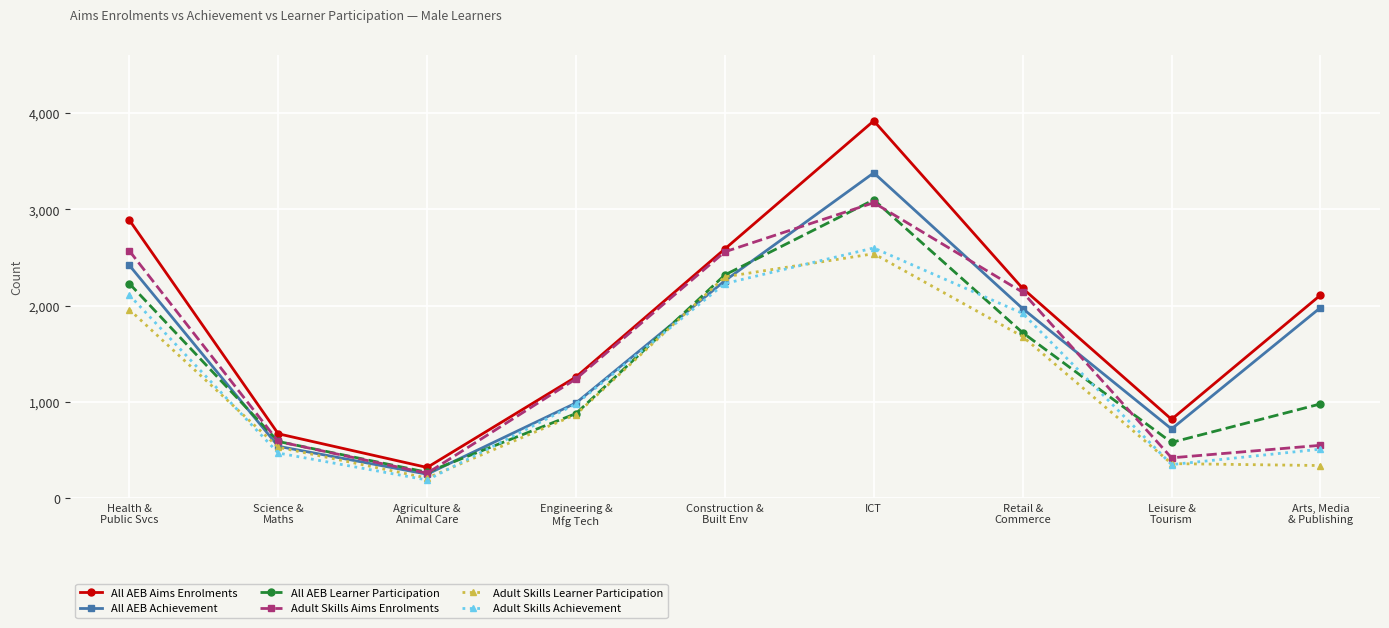

The Adult Skills Learner Participation series shows 2581 at Health &
Public Svcs. True or false?

False